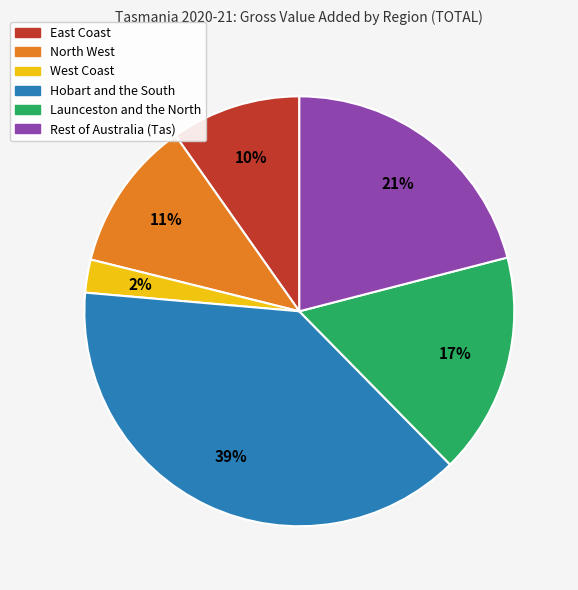

Is the sum of North West and Rest of Australia (Tas) greater than half?

No